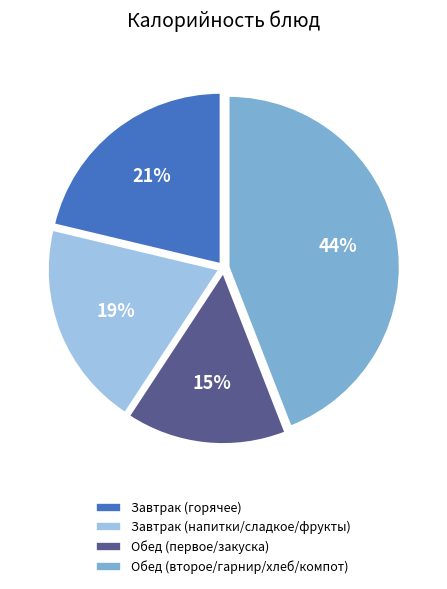

Which category has the biggest portion of the pie?

Обед (второе/гарнир/хлеб/компот)